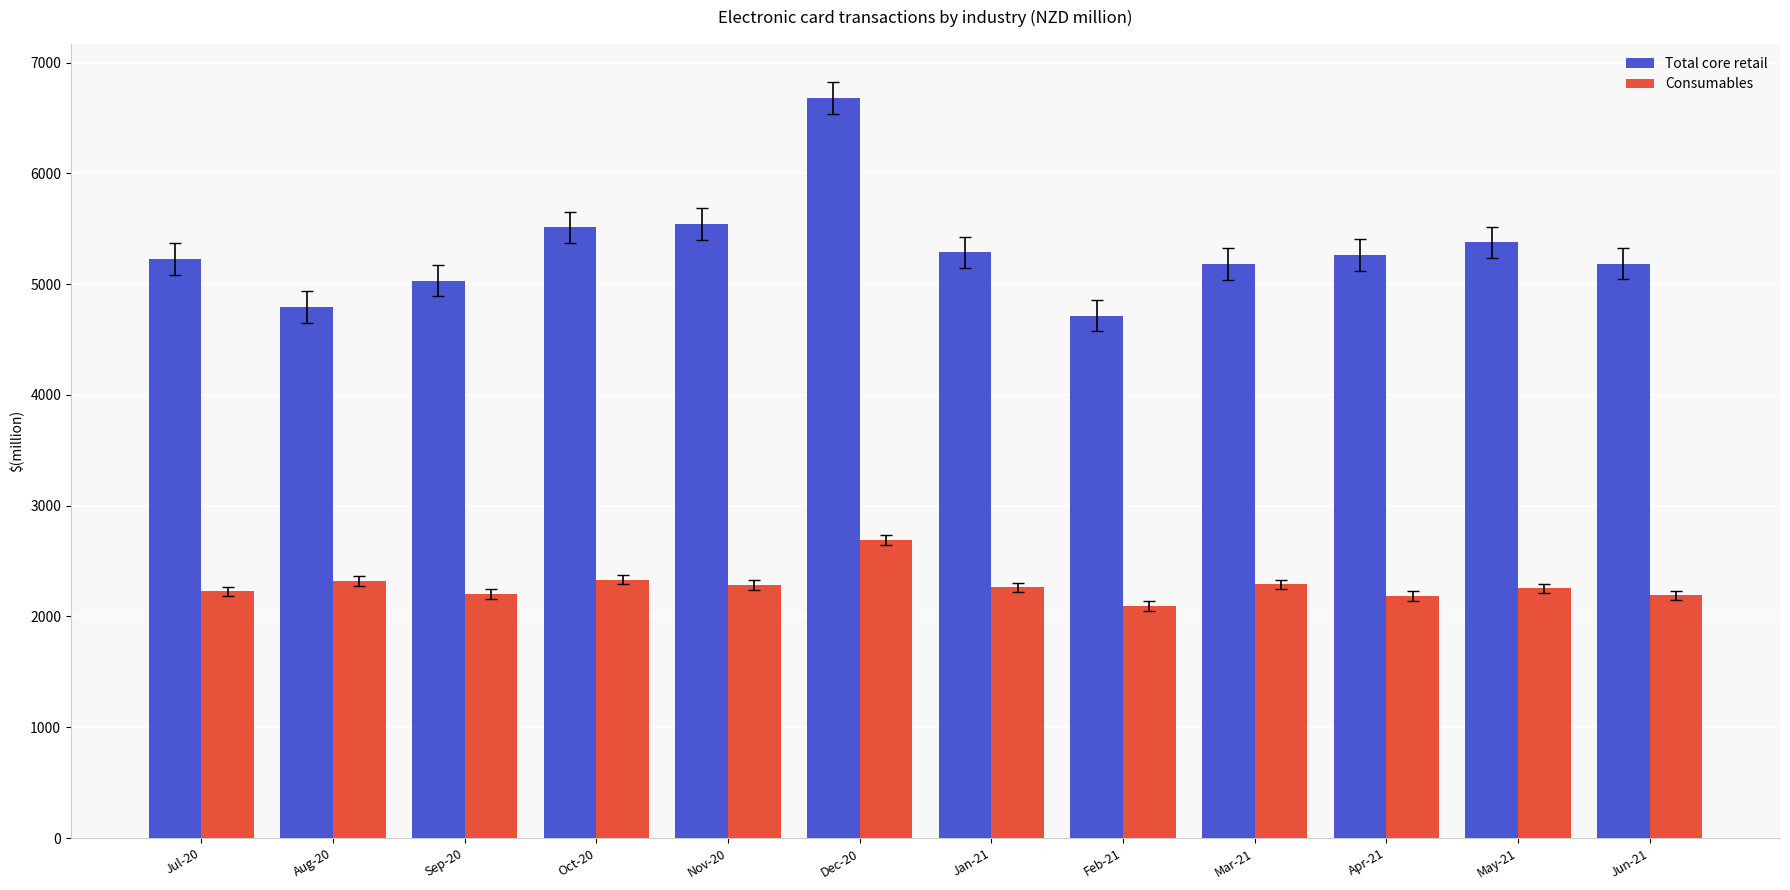

What is the lowest value of the Consumables series?

2095